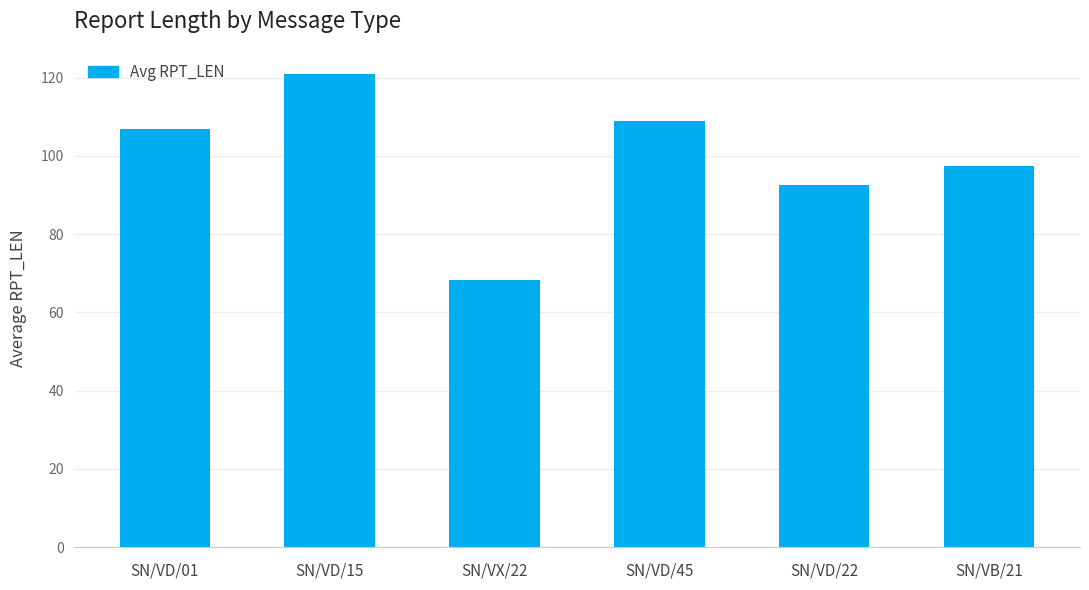

What is the average value?

99.2